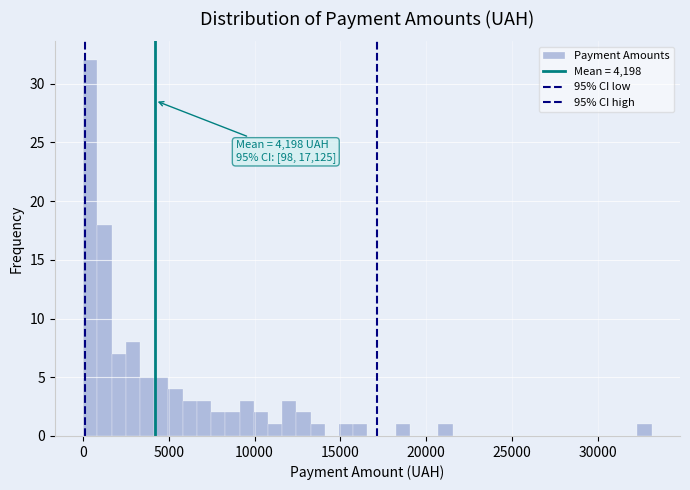

Around what value on the x-axis is the tallest bar? Give the approximate position of its centre, as read against the axis.

500